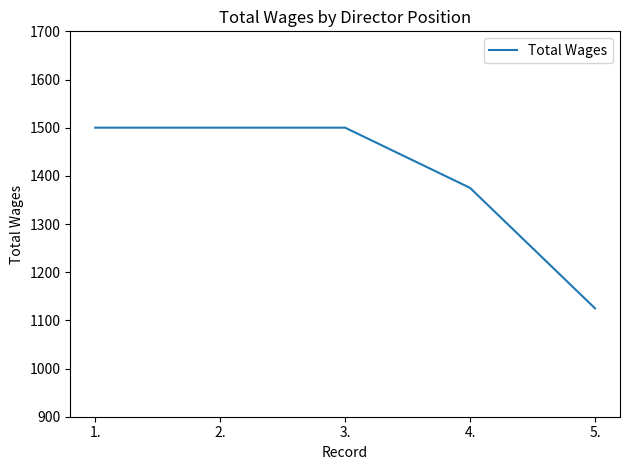

Reading left to right, extract all data points from this chart.

1.=1500	2.=1500	3.=1500	4.=1375	5.=1125